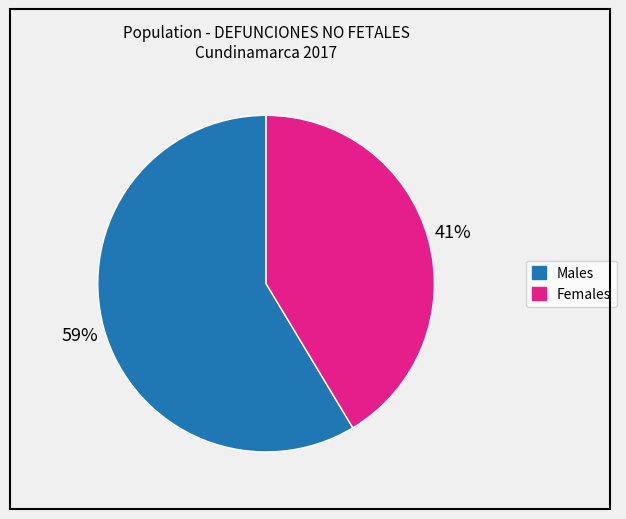

To the nearest percent, what is the average slice percentage?

50%